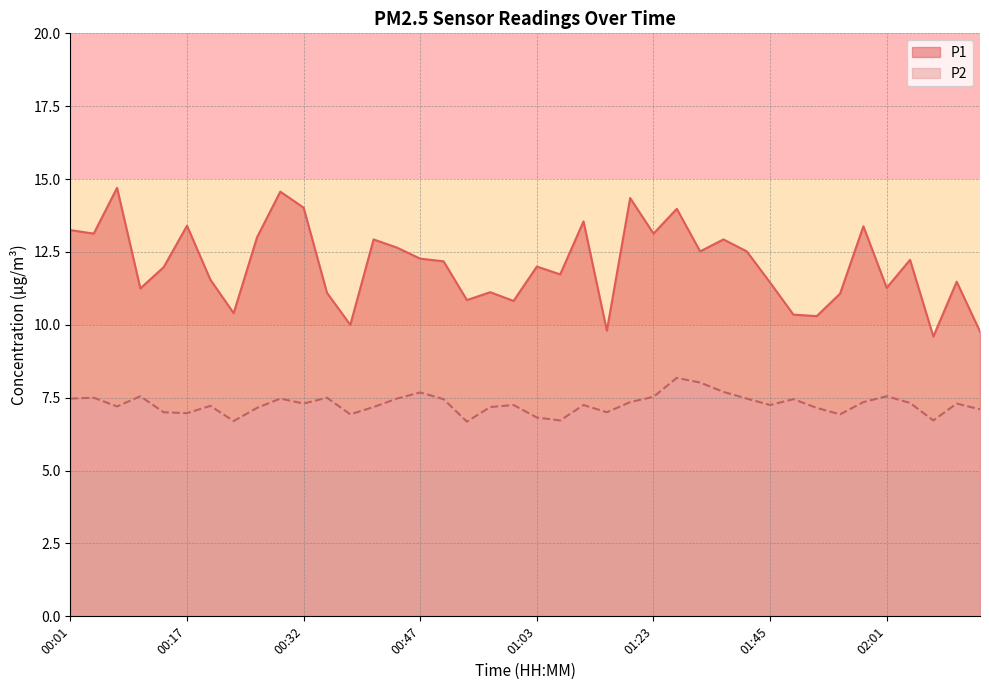

What is the average value of the P1 series?

12.1